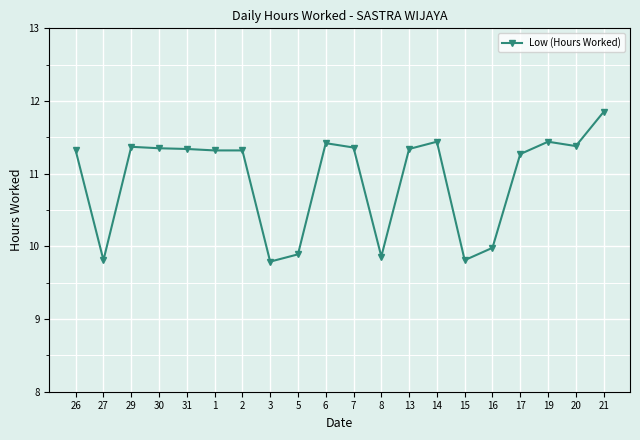

How many values are between 9 and 11?

6